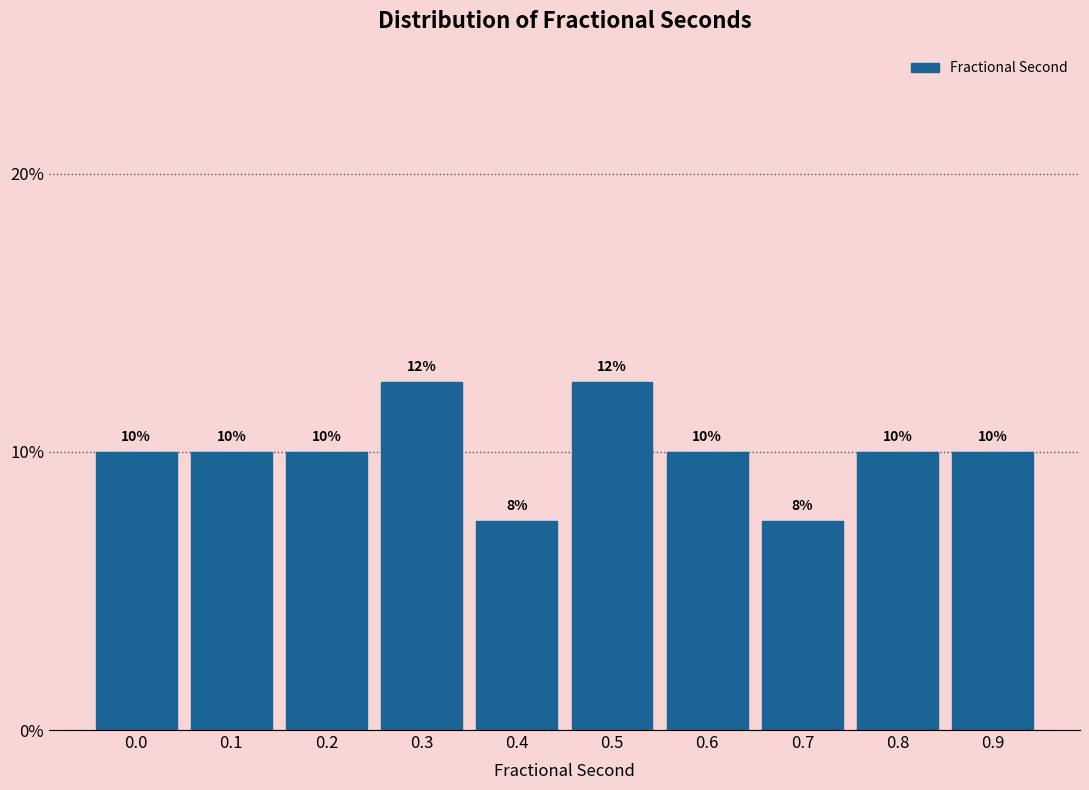

What is the ratio of the value at 0.0 to the value at 0.6?

1.0